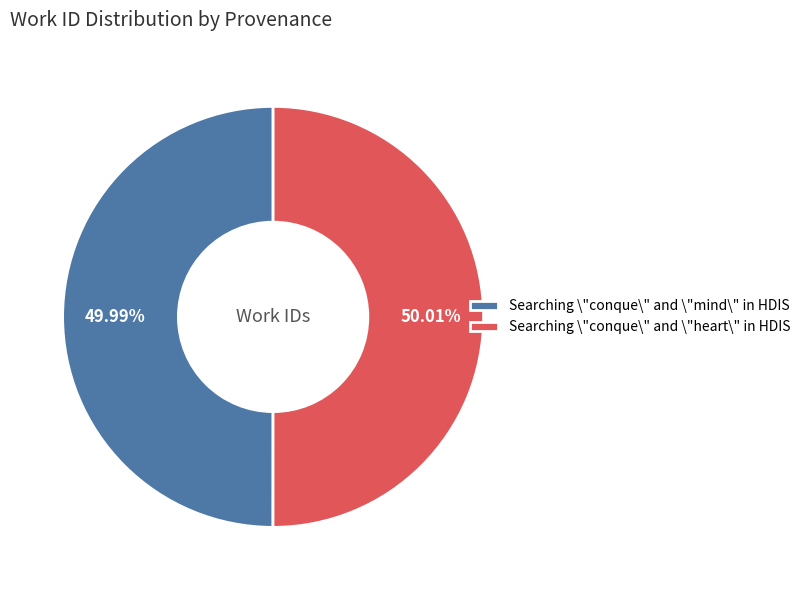

What is the ratio of the value at Searching \"conque\" and \"heart\" in HDIS to the value at Searching \"conque\" and \"mind\" in HDIS?

1.0